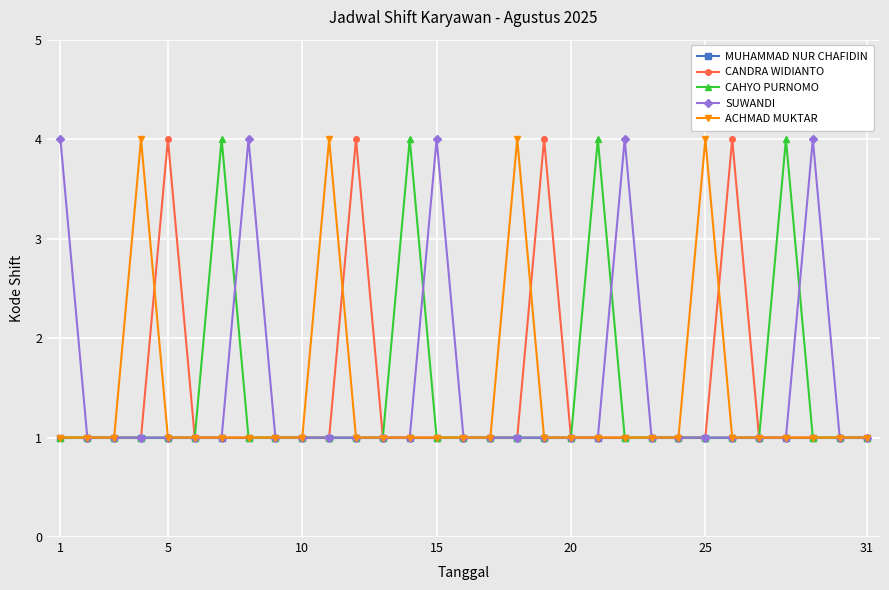

How many categories are shown in the chart?

31